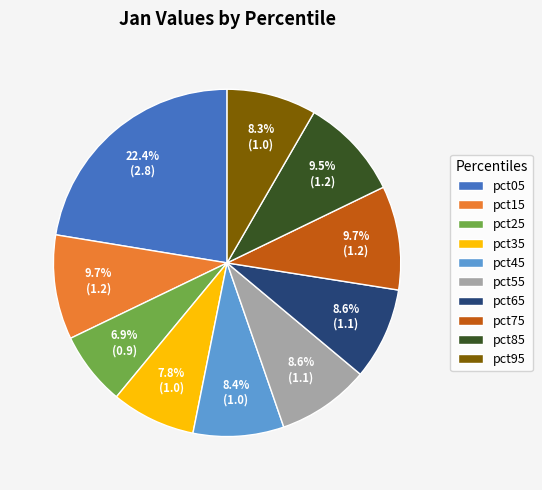

How many segments does this pie chart have?

10